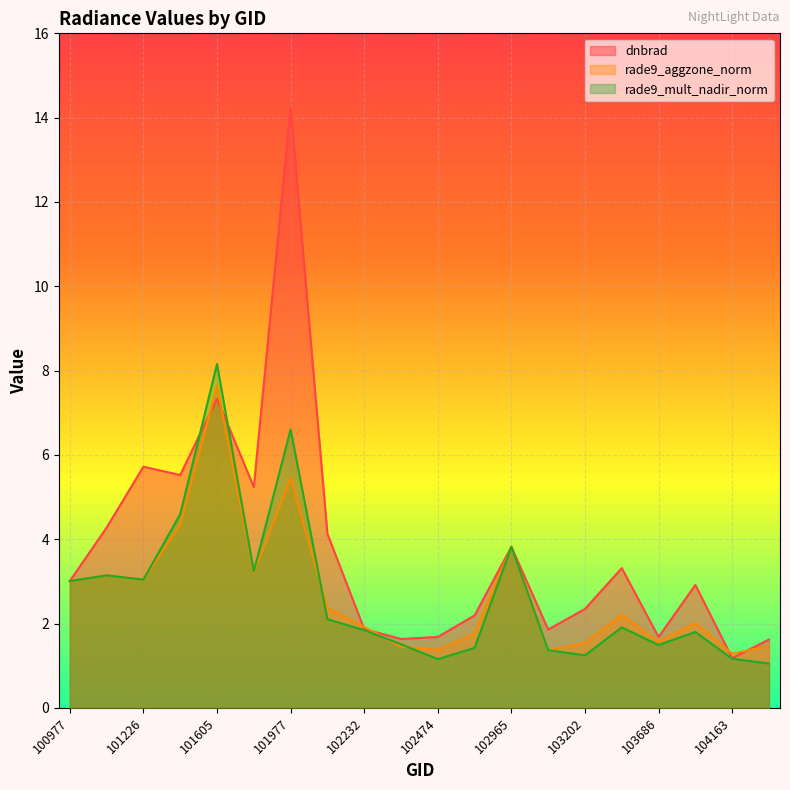

True or false: dnbrad and rade9_mult_nadir_norm cross at least once.

True